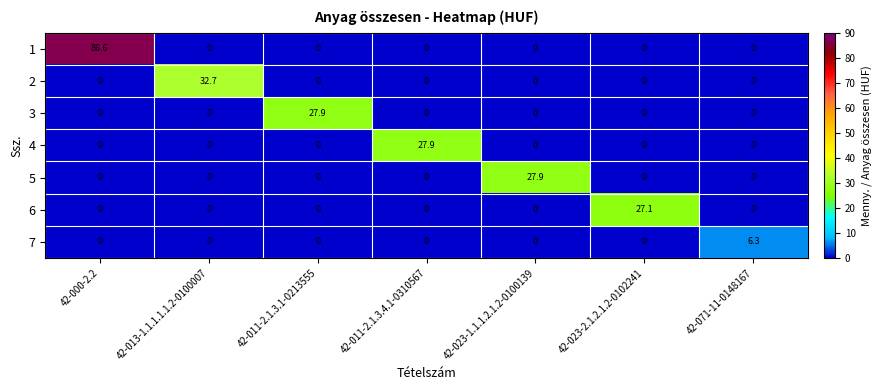

What is the approximate value of 3 at 42-011-2.1.3.1-0213555?

27.9